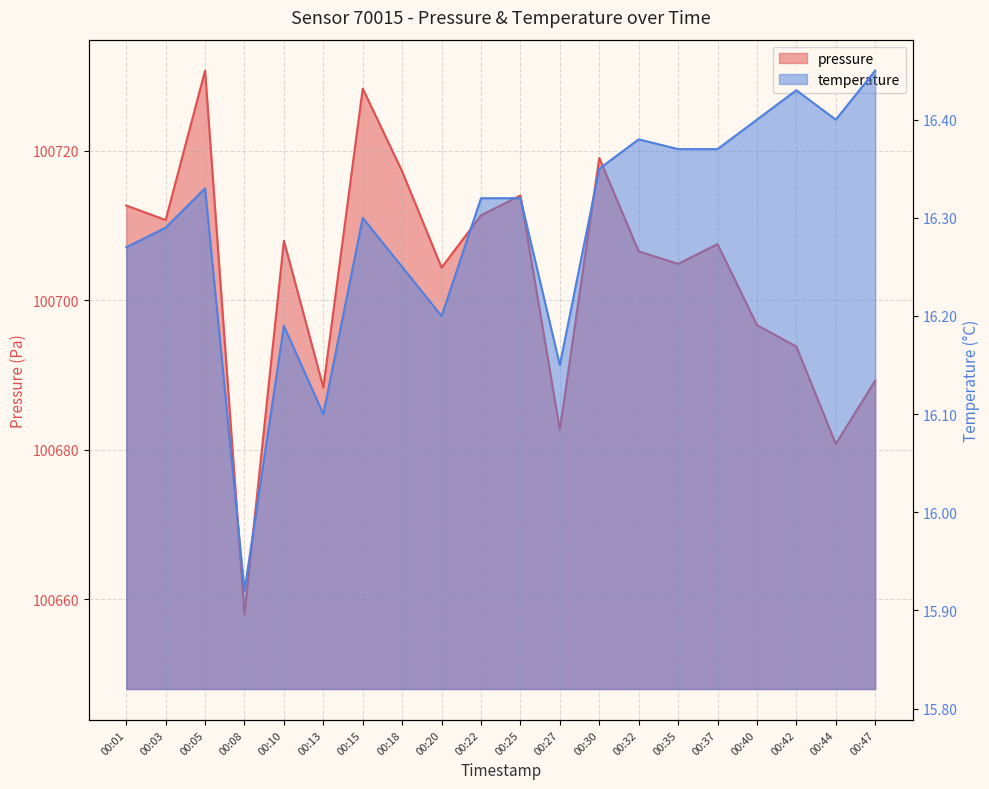

Which series changed the most between 00:18 and 00:20?

pressure